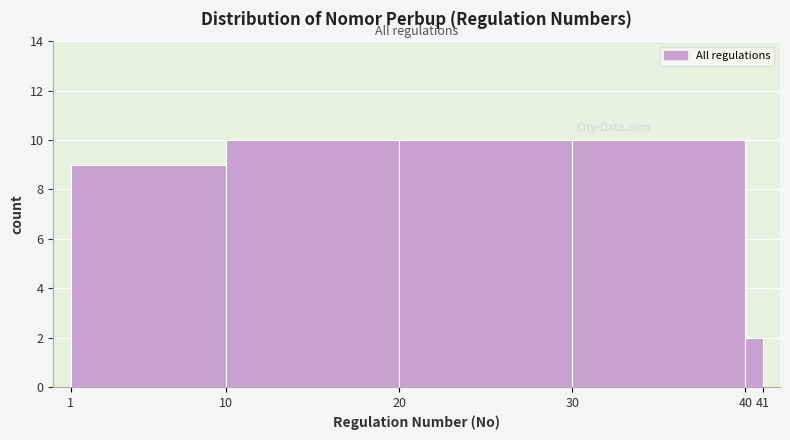

Reading left to right, list every bar in this chart as the range it spans on the x-axis followed by its height. The values are not printed on the chart, so give them approximately, as read against the axis.

1 to 10: 9
10 to 20: 10
20 to 30: 10
30 to 40: 10
40 to 41: 2